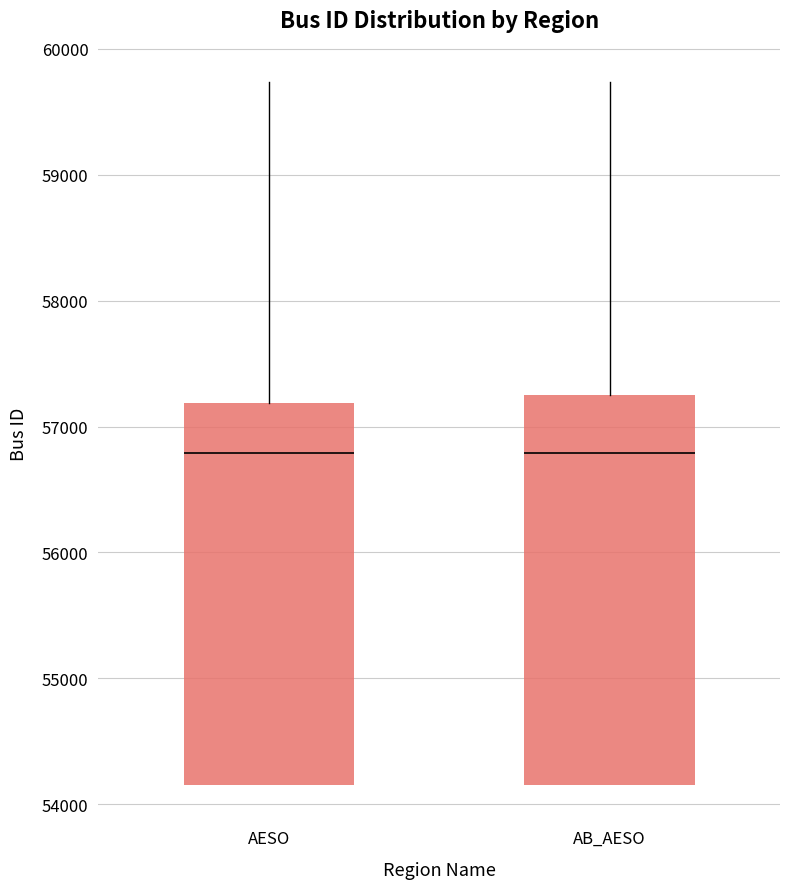

Reading left to right, read every box against the y-axis: the position of its median line, the range the box covers, and the ends of its whiskers. The values are not printed on the chart, so give them approximately, as read against the axis.

AESO: median 56800, box 54200 to 57200, whiskers 54200 to 59700
AB_AESO: median 56800, box 54200 to 57300, whiskers 54200 to 59700